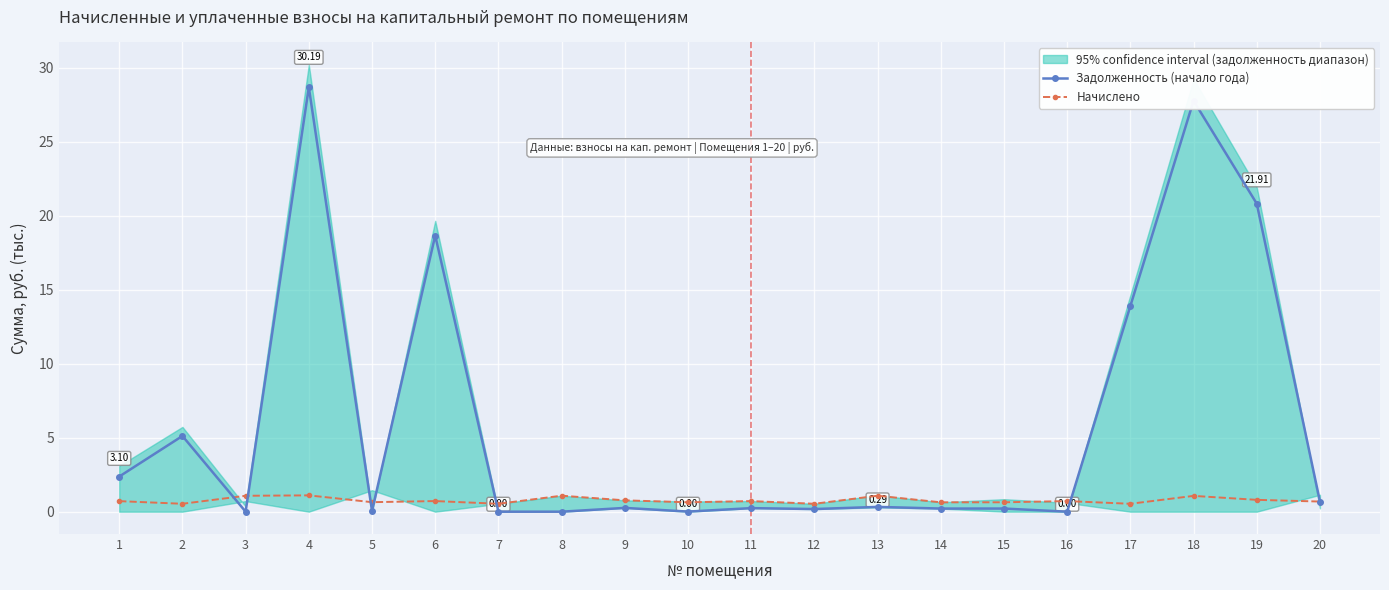

What are all the series names shown in the legend?

Задолженность (начало года), Начислено